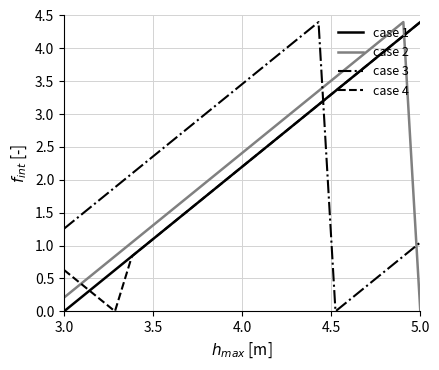

What is the highest value of the case 4 series?

4.4